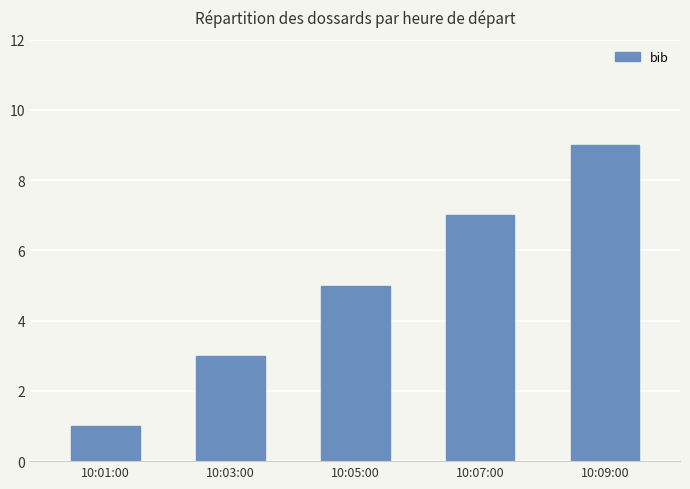

How many distinct data groups are displayed?

1